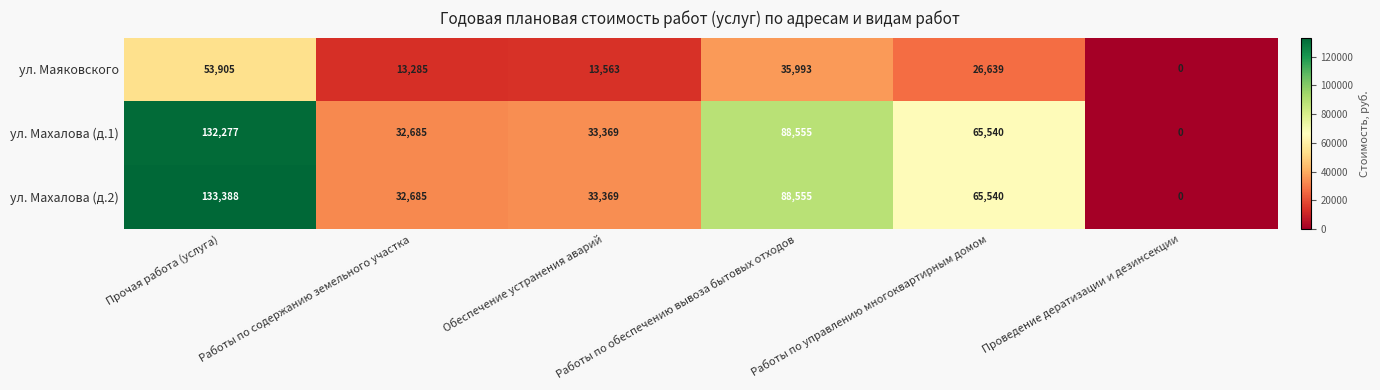

How many distinct data groups are displayed?

3